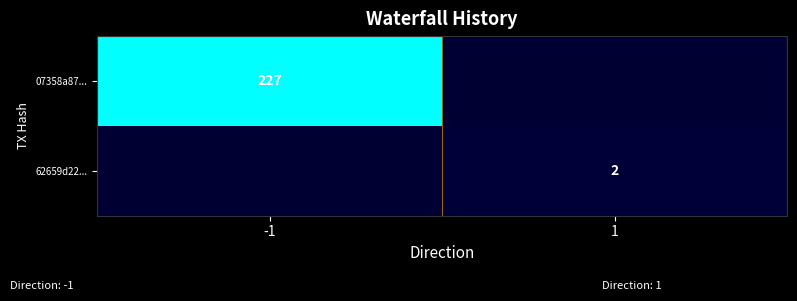

Is it true that 62659d22... equals 3 at 1?

False